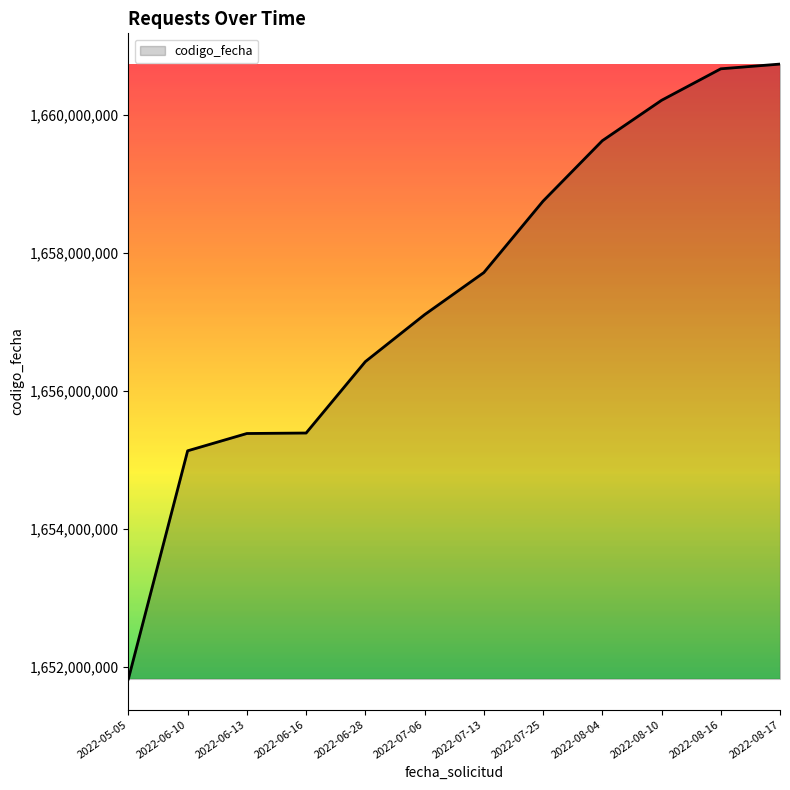

What is the approximate value at 2022-08-04?

1659626241